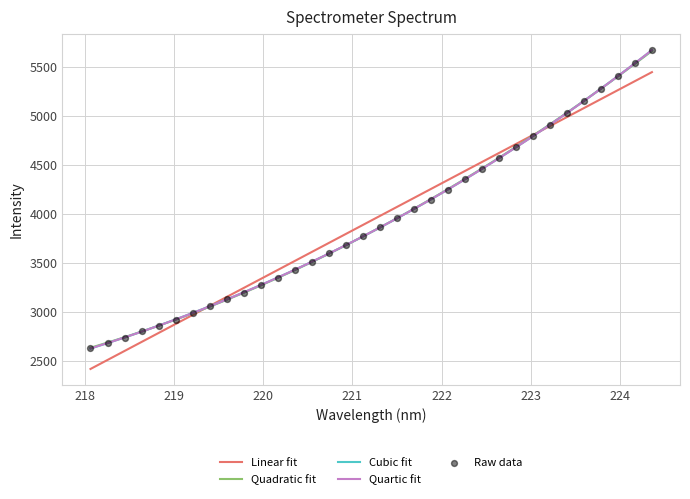

What is the change in value from 218.8244 to 219.0156?

+63.2